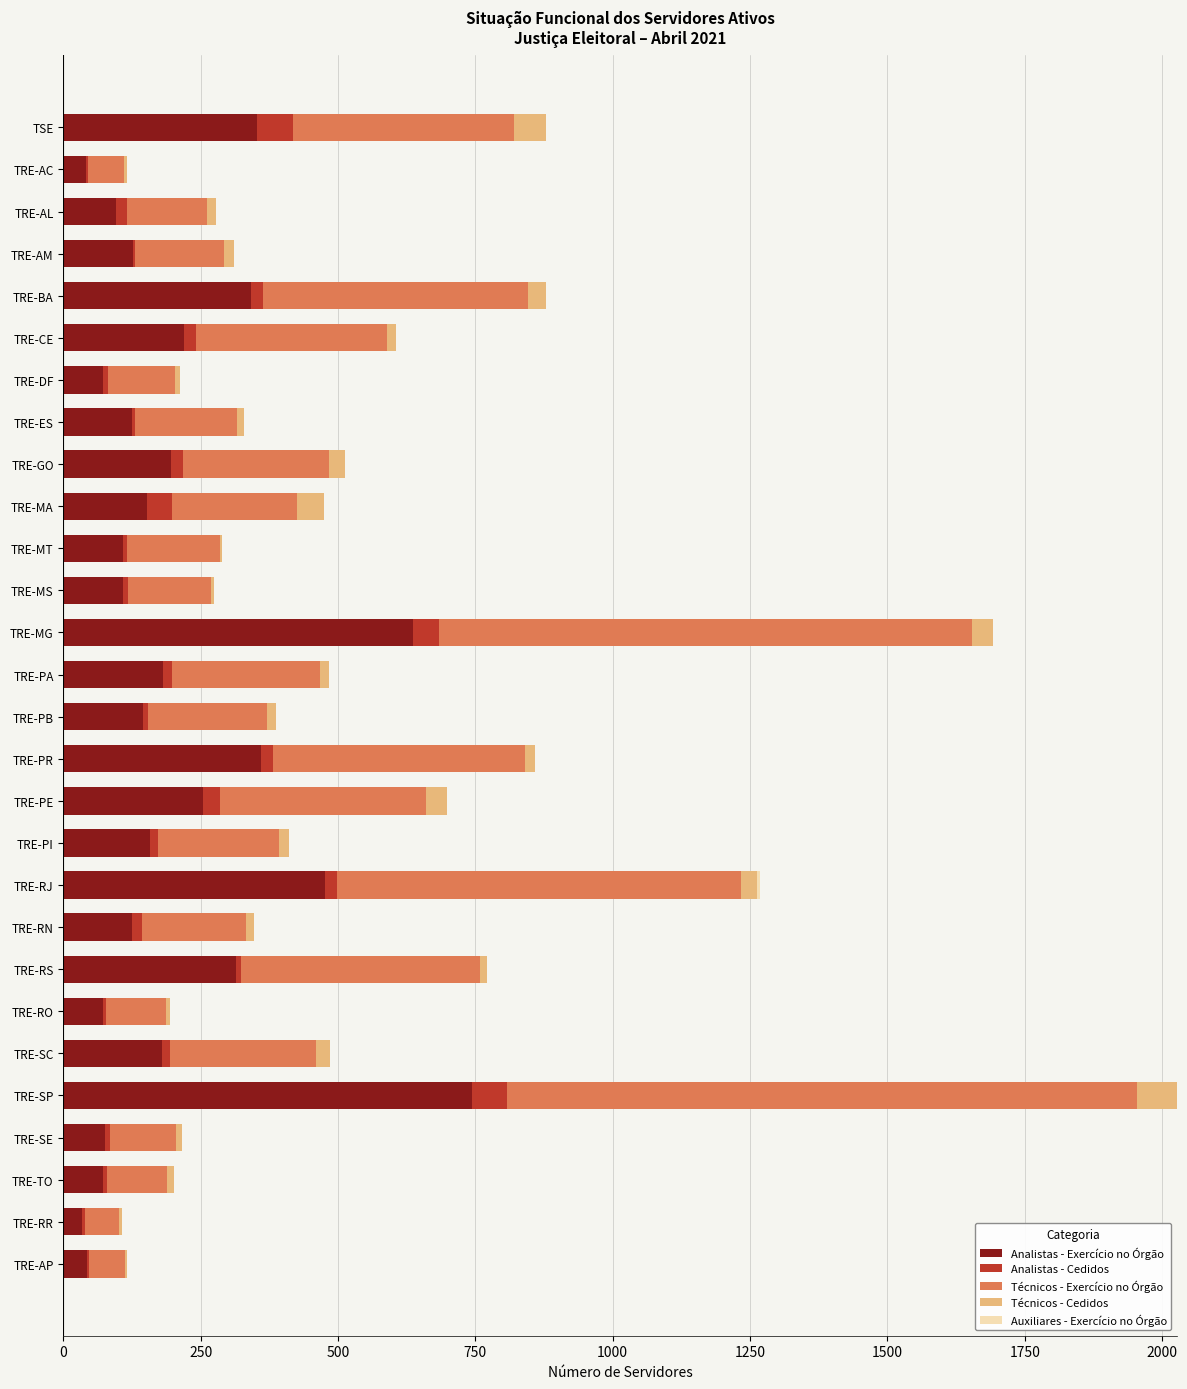

At which category is the sum across all series the highest?

TRE-SP